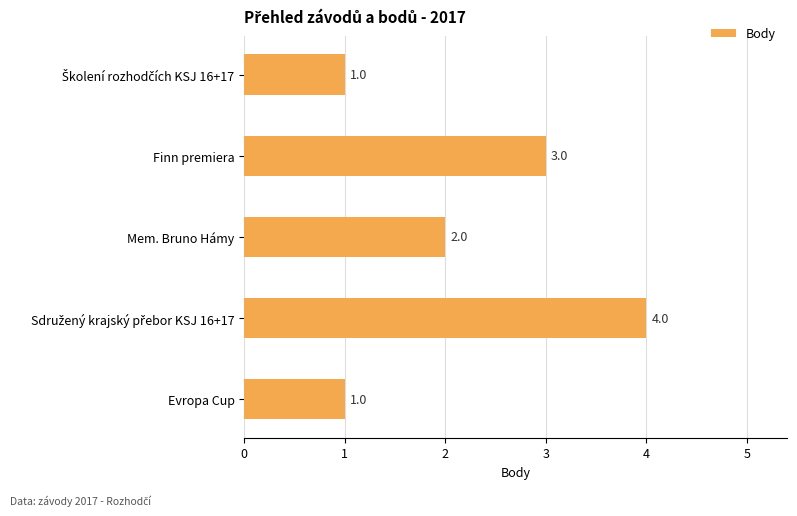

What is the sum of all values?

11